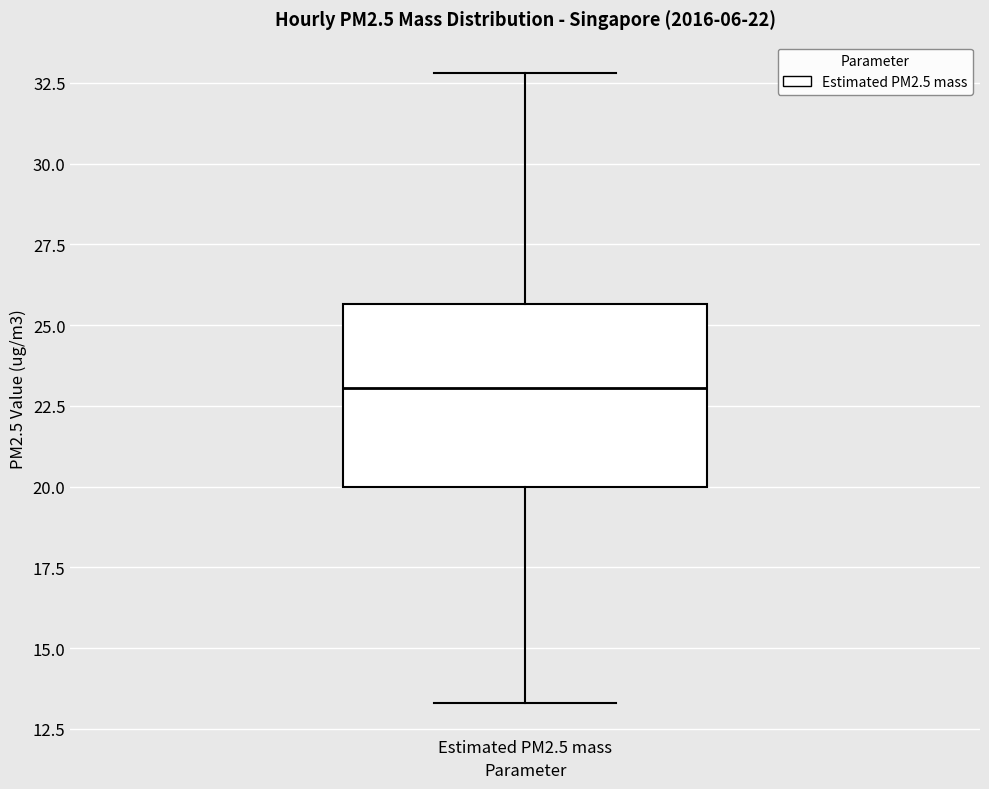

Where does the median line of the box for Estimated PM2.5 mass sit on the y-axis? The values are not printed on the chart, so give them approximately, as read against the axis.

23.0